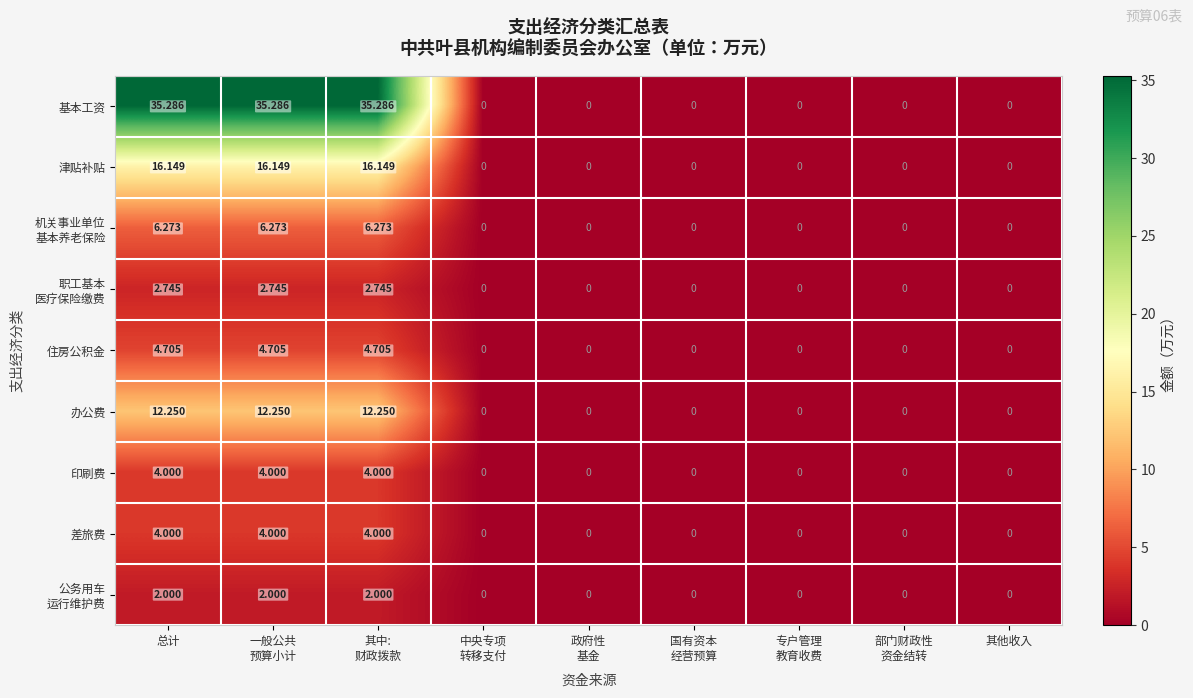

Which series has the largest range (max minus min)?

基本工资